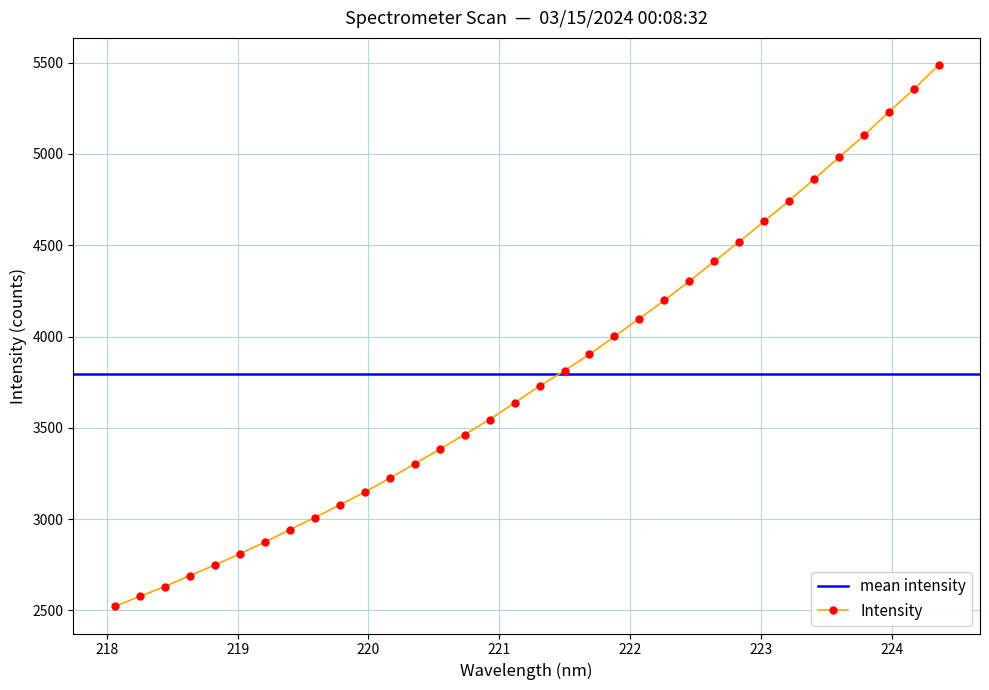

What is the label of the 10th point from the left?

219.7801